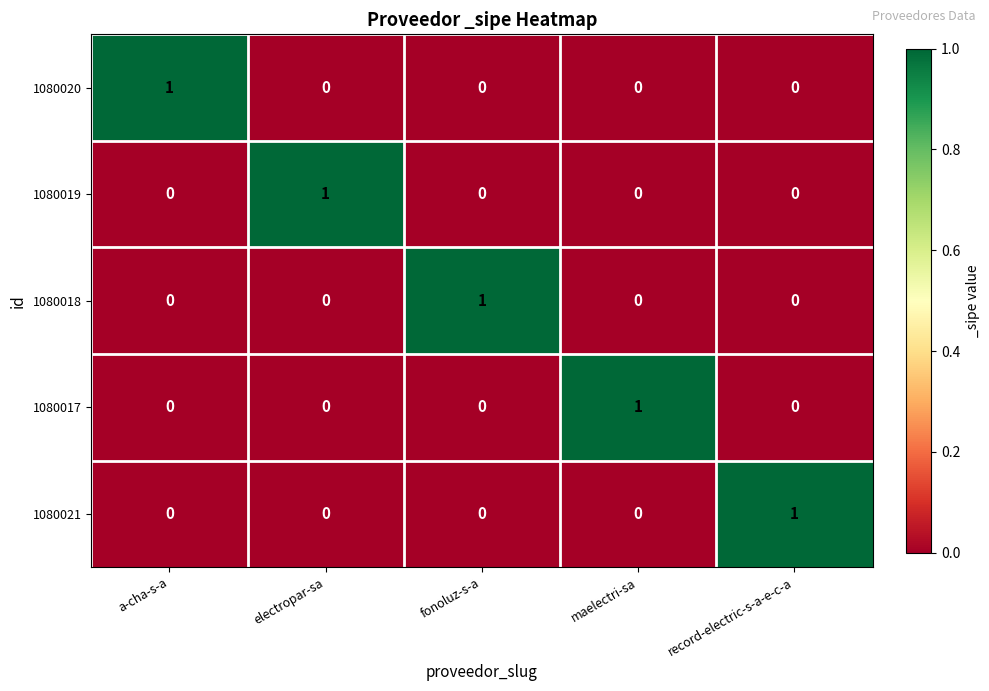

Reading right to left, what are all the values shown in this chart?

1080020: 0	0	0	0	1
1080019: 0	0	0	1	0
1080018: 0	0	1	0	0
1080017: 0	1	0	0	0
1080021: 1	0	0	0	0